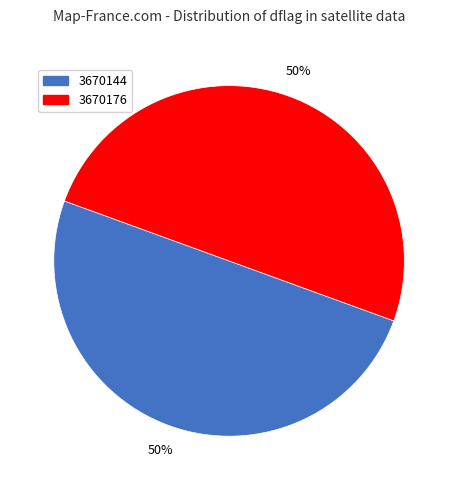

Count the number of slices in the pie.

2